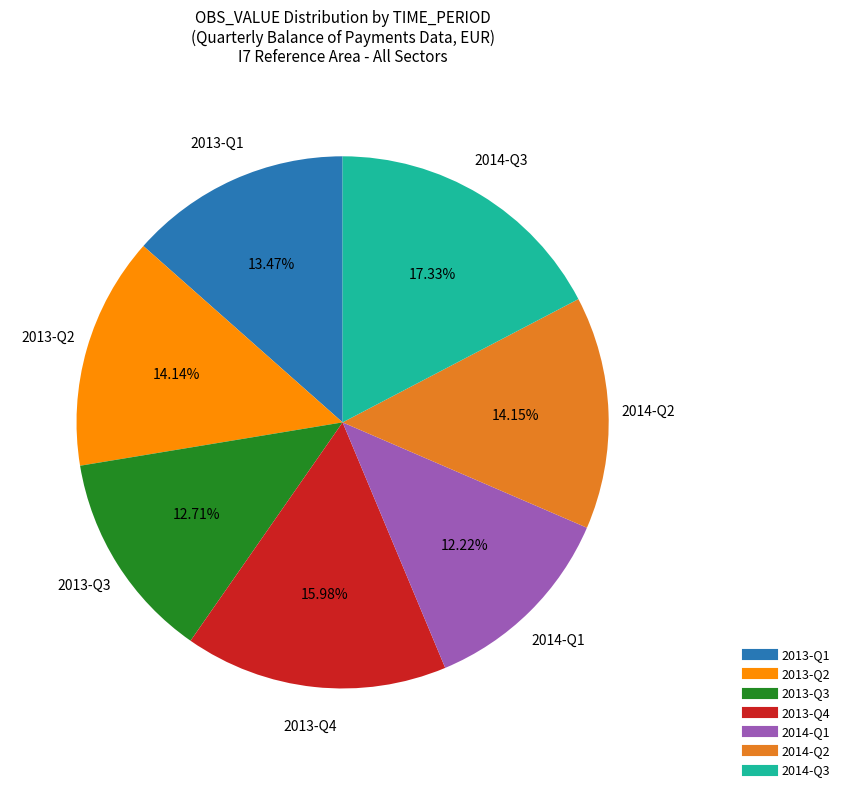

Combined, do 2014-Q3 and 2013-Q3 account for over 50%?

No